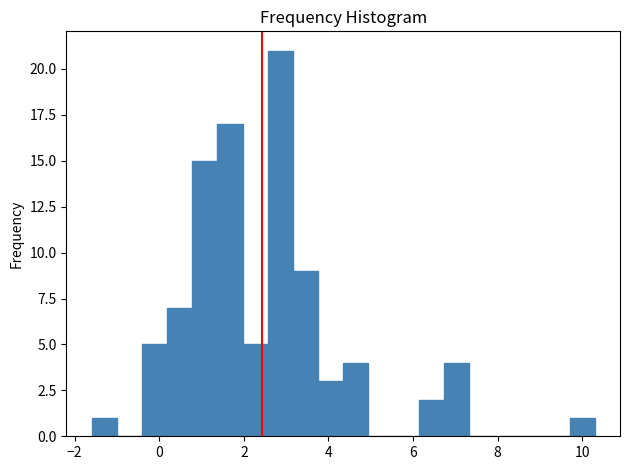

Read against the x-axis, roughly where is the centre of the tallest bar?

2.8